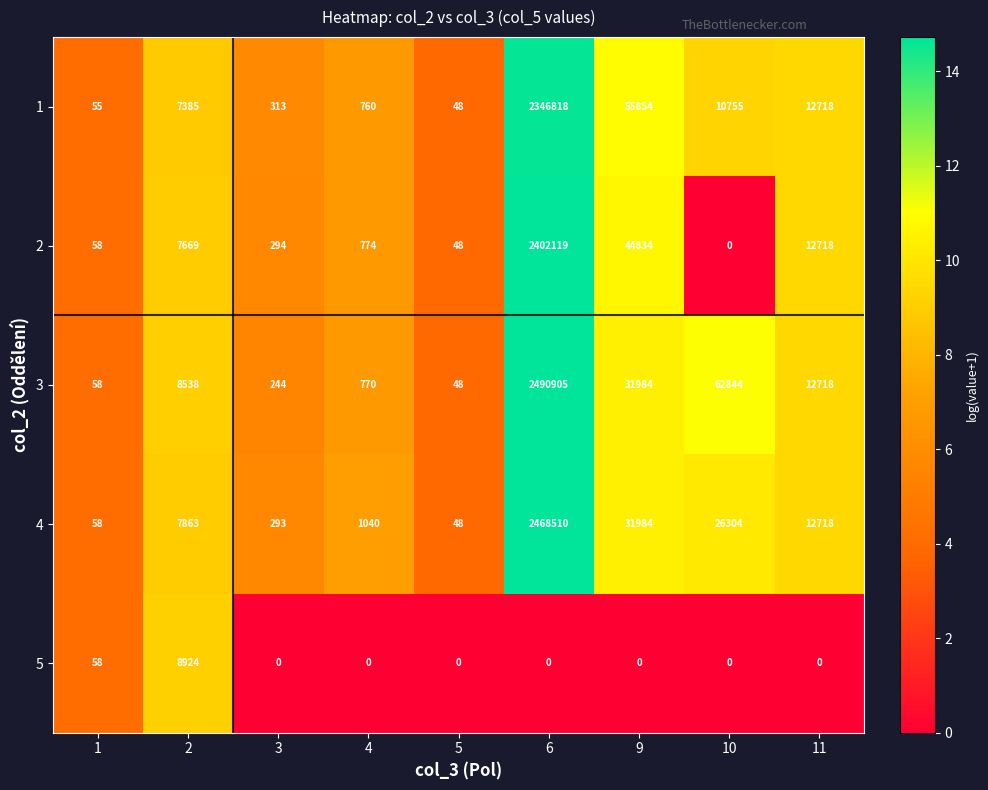

Rank the categories by 3 value from highest to lowest.

6, 10, 9, 11, 2, 4, 3, 1, 5